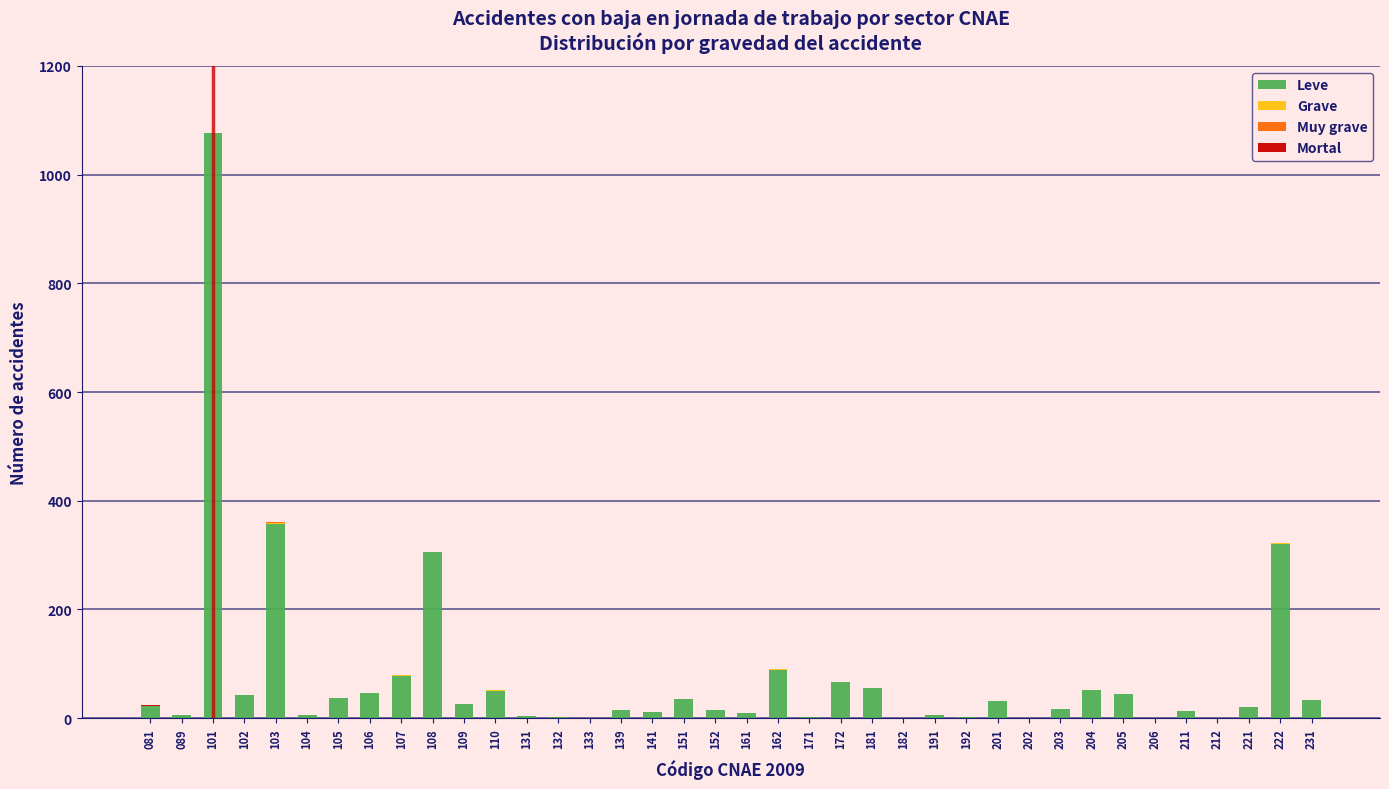

What value does the Leve series have at 204?

51